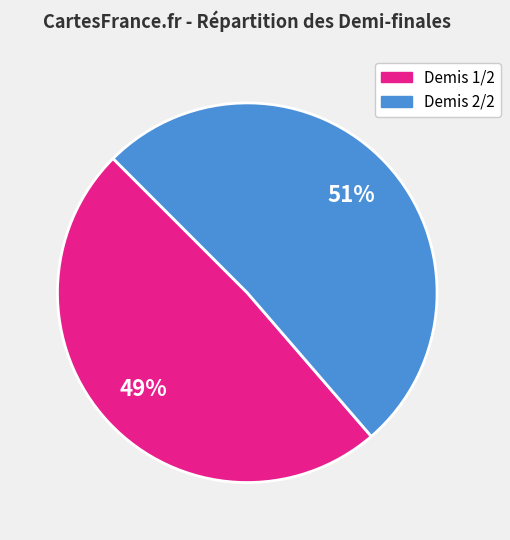

Count the number of slices in the pie.

2